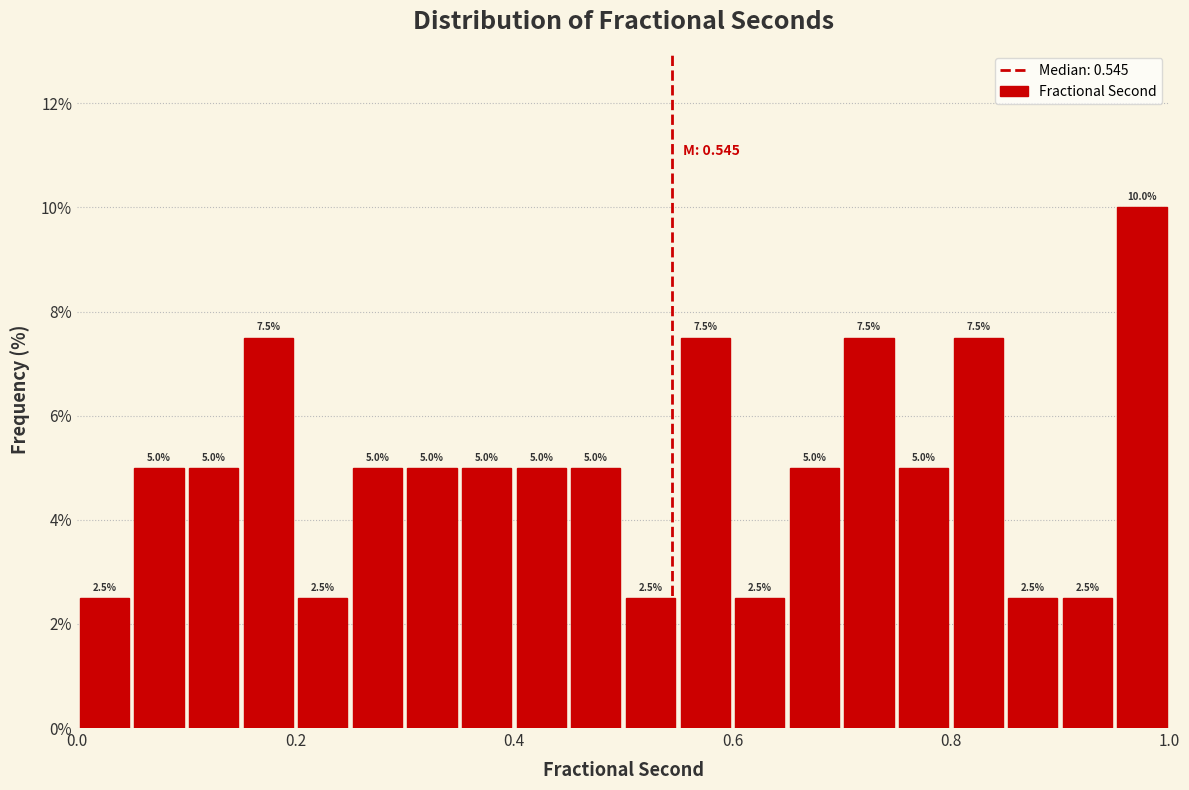

Around what value on the x-axis is the tallest bar? Give the approximate position of its centre, as read against the axis.

0.98